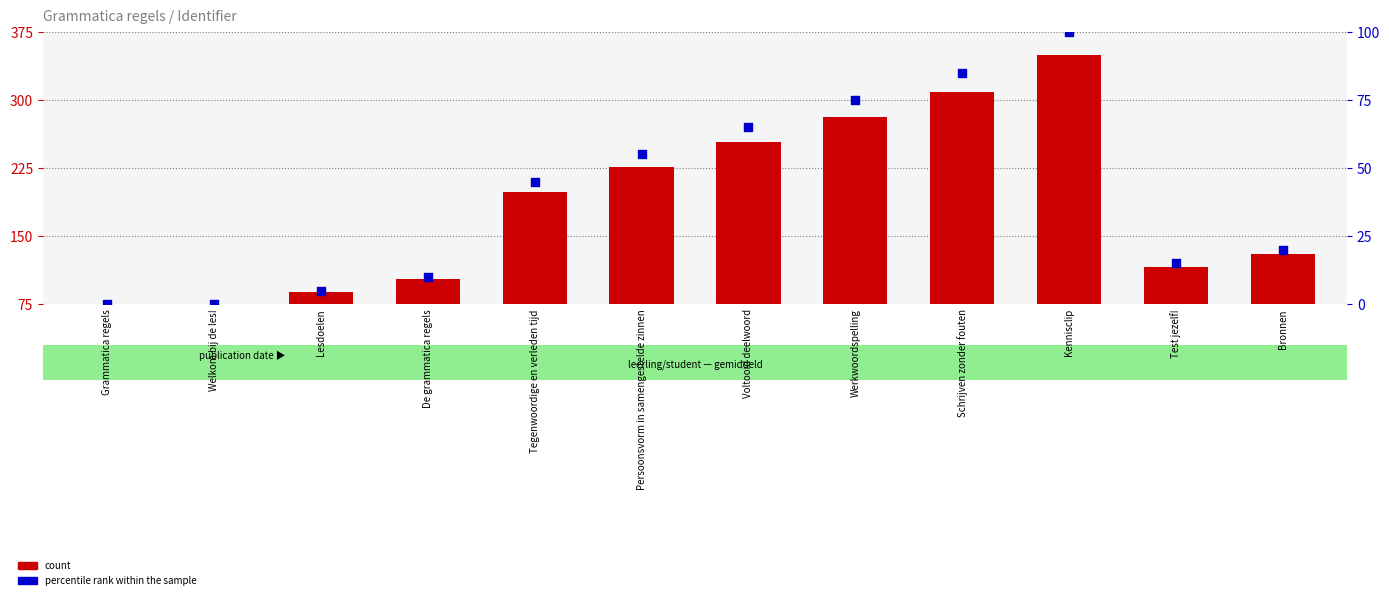

Is the value of percentile rank within the sample at Voltooid deelwoord greater than the value of count at Bronnen?

No